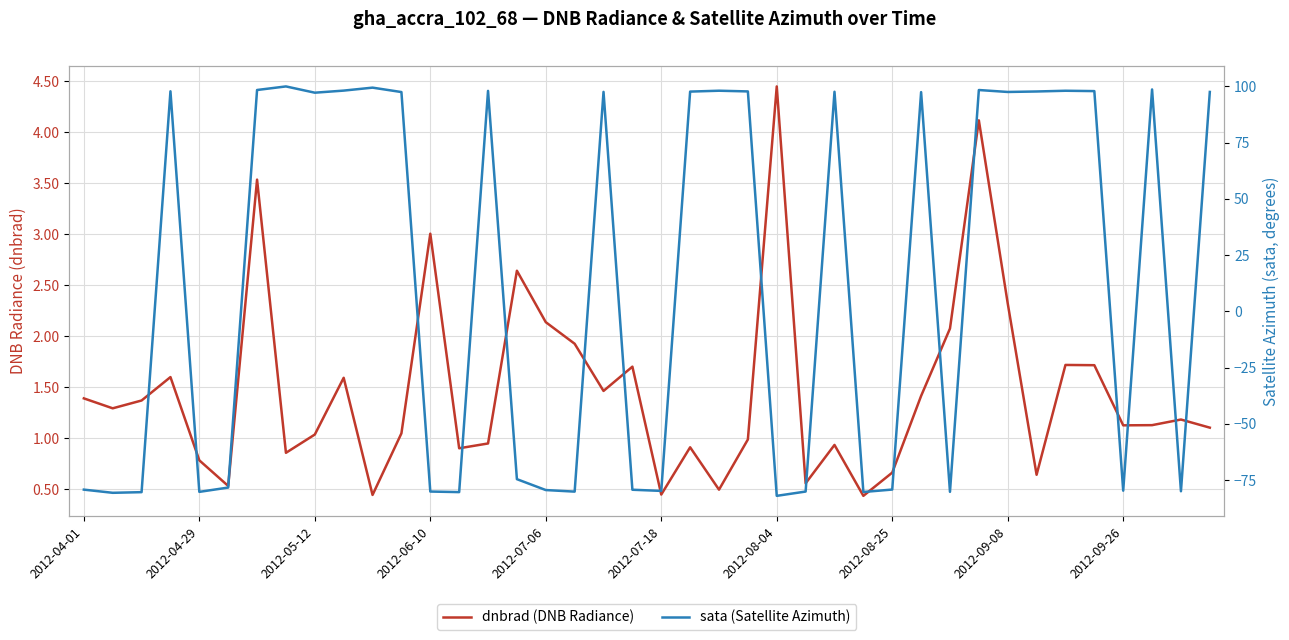

Is this an area chart (filled region under the line)?

No